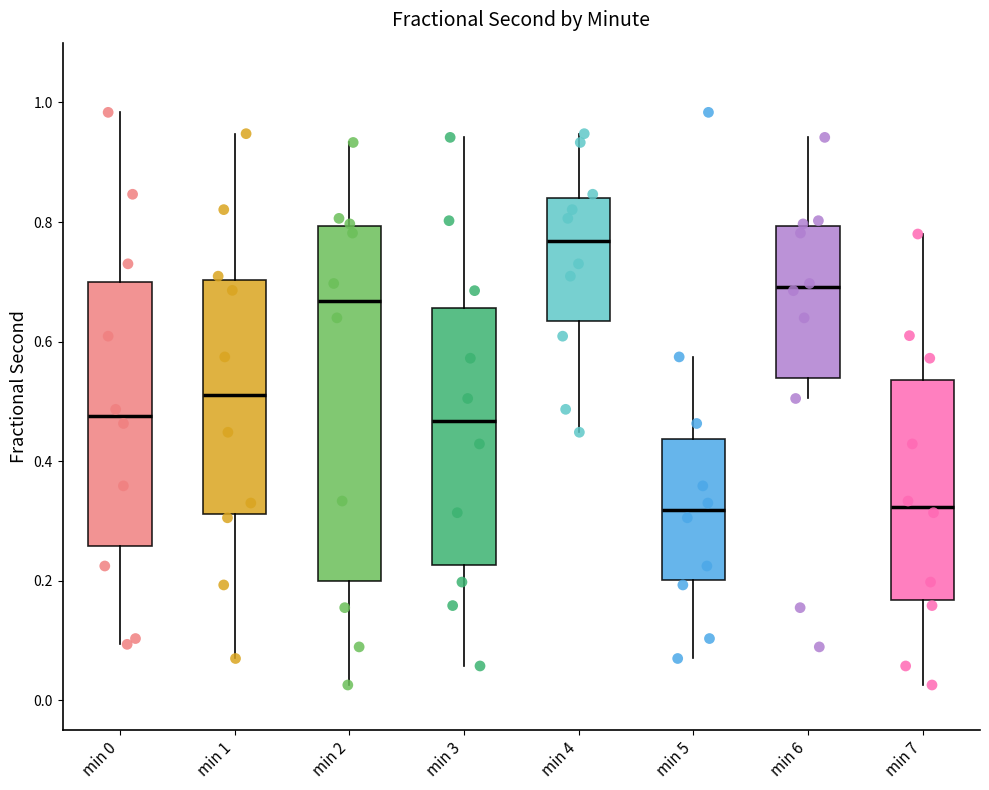

Where does the upper whisker of the box for min 6 end on the y-axis? The values are not printed on the chart, so give them approximately, as read against the axis.

0.94